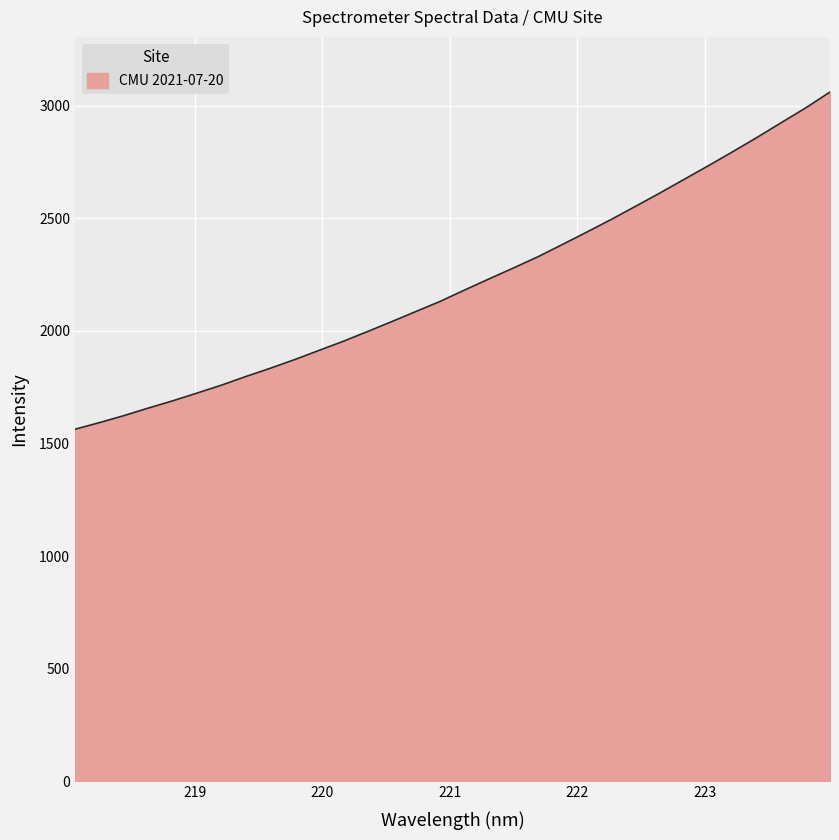

What is the difference between the maximum and minimum values?

1497.2